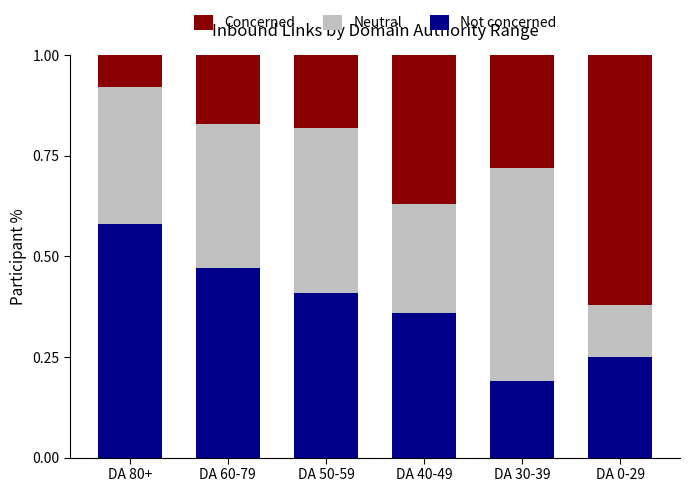

At which label does Not concerned reach its minimum?

DA 30-39